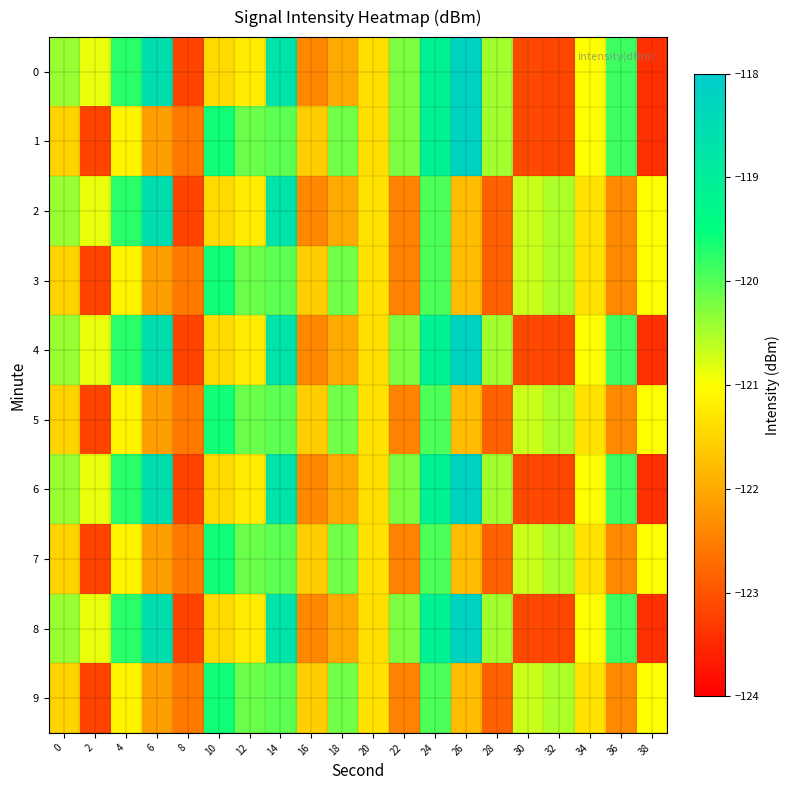

How many data points does each series have?

20